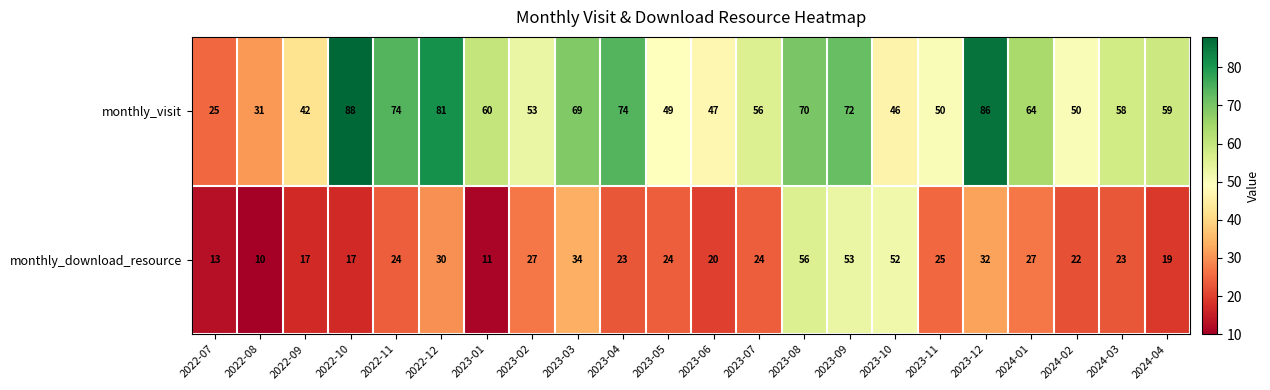

How many series are shown in this chart?

2